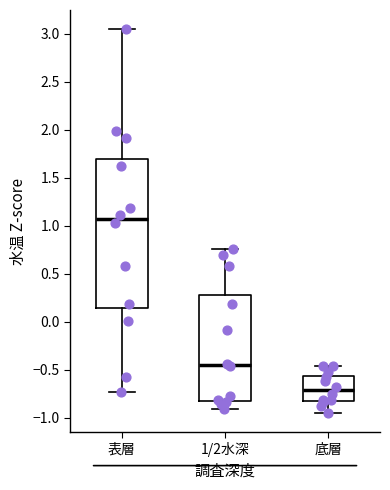

Which box has the highest median line?

表層